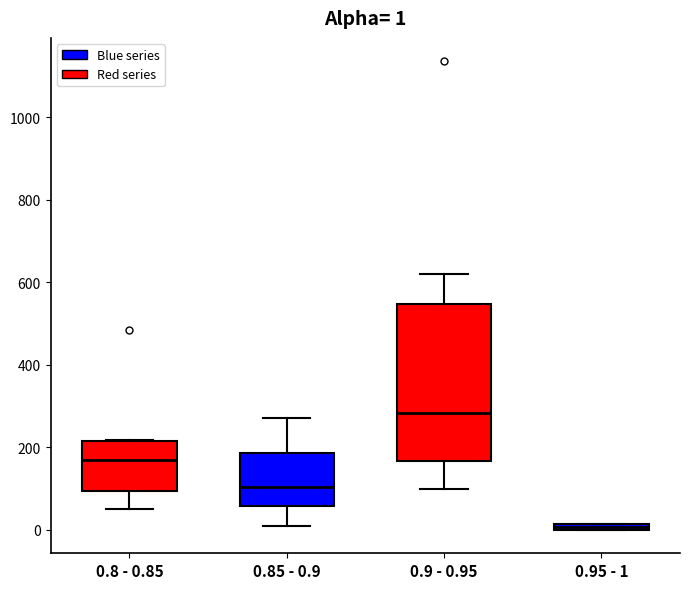

Which box's median line is the lowest?

0.95 - 1